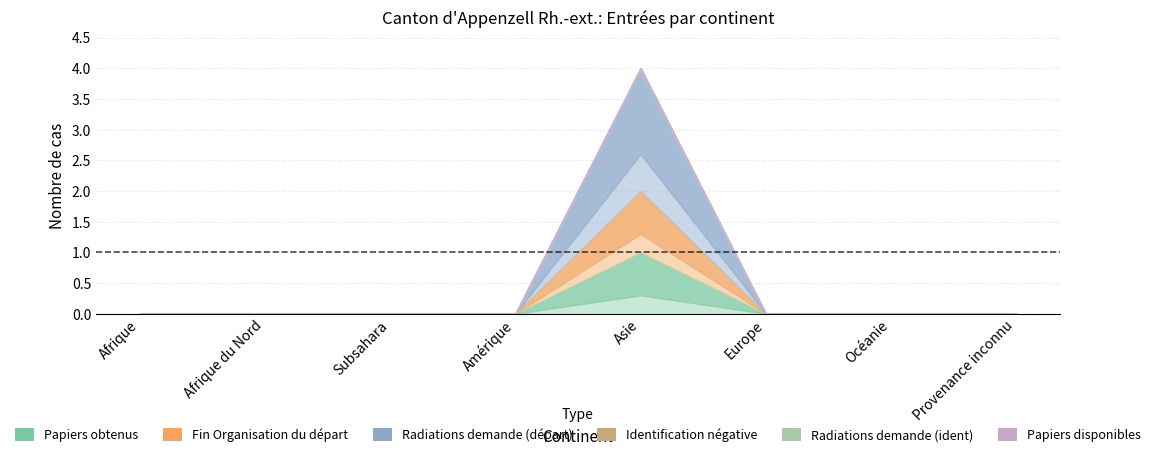

What position from the right is Afrique du Nord?

7